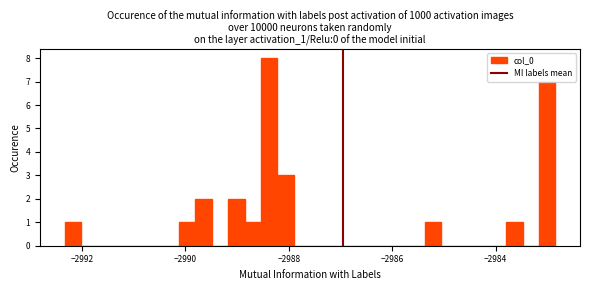

Around what value on the x-axis is the tallest bar? Give the approximate position of its centre, as read against the axis.

-2988.4